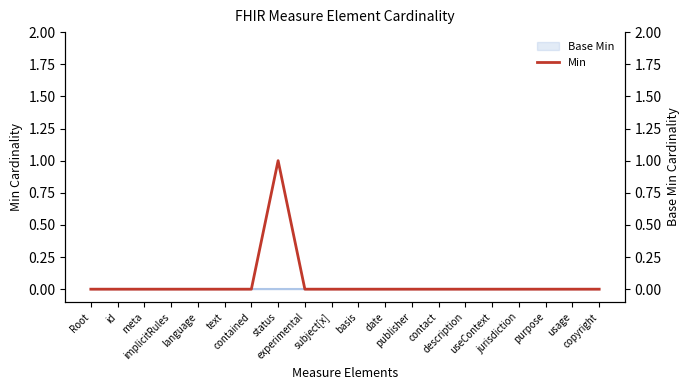

Reading left to right, transcribe all the data shown in this chart.

0	0	0	0	0	0	0	1	0	0	0	0	0	0	0	0	0	0	0	0